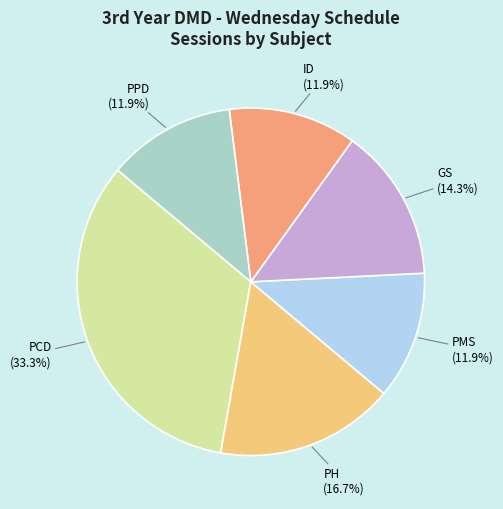

Between GS and PH, which is larger?

PH